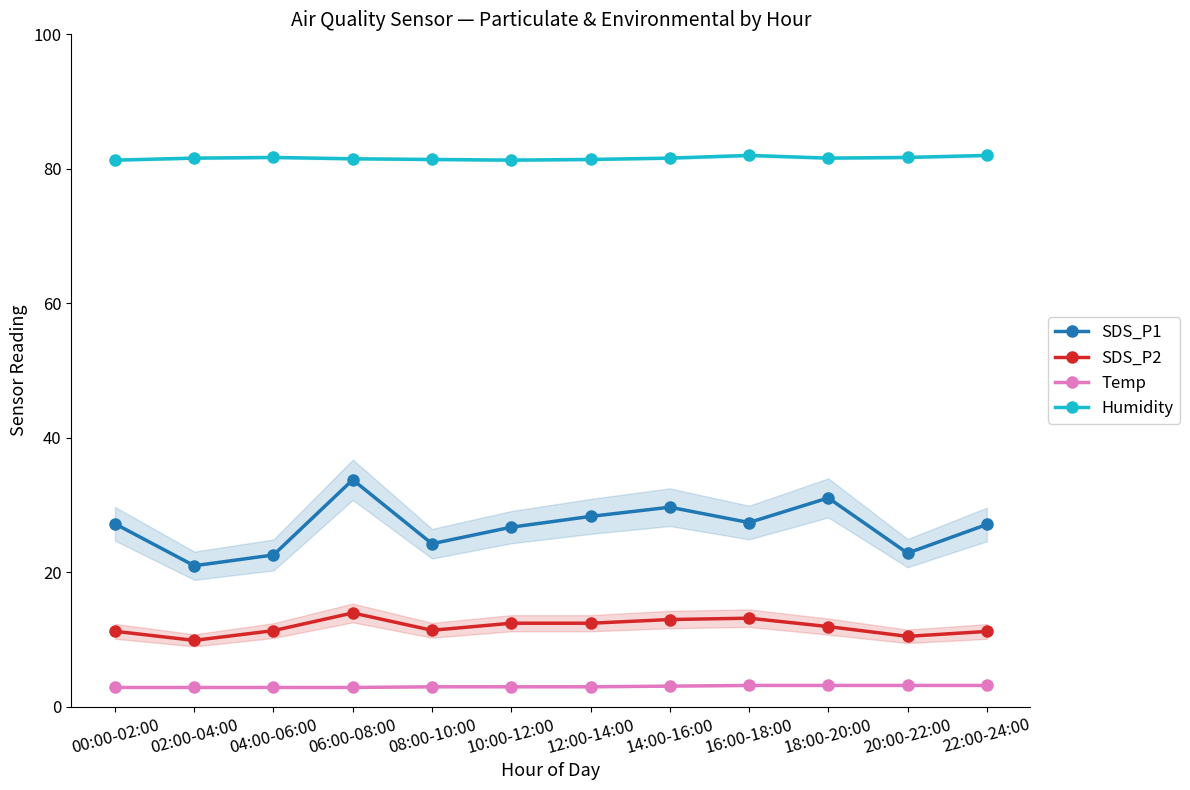

The SDS_P1 series shows 6.2 at 12:00-14:00. True or false?

False